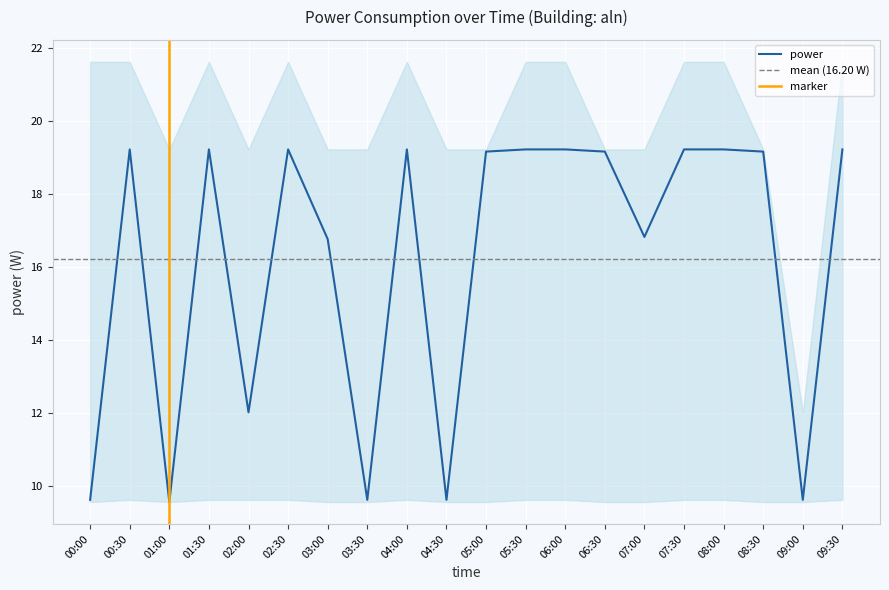

What is the sum of all values?

324.0